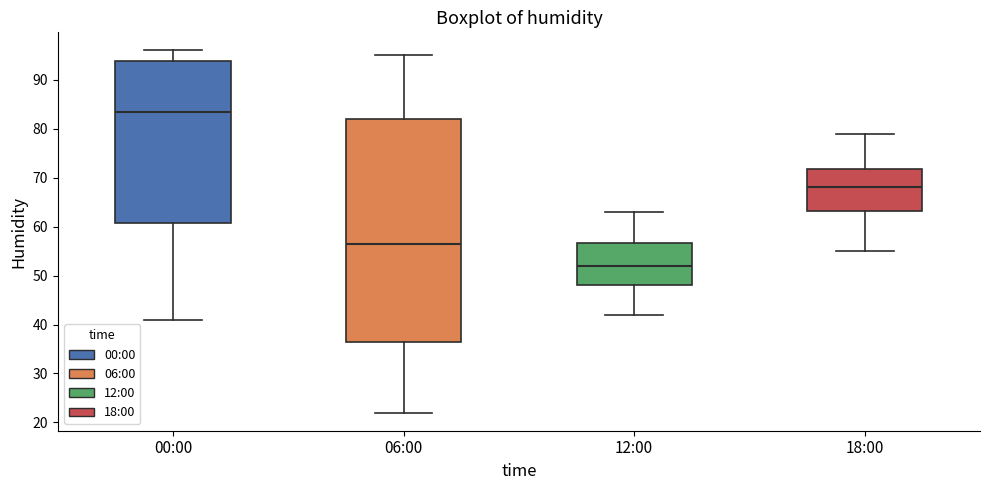

Reading left to right, transcribe this box plot: for each box, give where its median line is, the range the box spans, and where its two whiskers end, as read against the y-axis. The values are not printed on the chart, so give them approximately, as read against the axis.

00:00: median 84, box 61 to 94, whiskers 41 to 96
06:00: median 57, box 37 to 82, whiskers 22 to 95
12:00: median 52, box 48 to 57, whiskers 42 to 63
18:00: median 68, box 63 to 72, whiskers 55 to 79